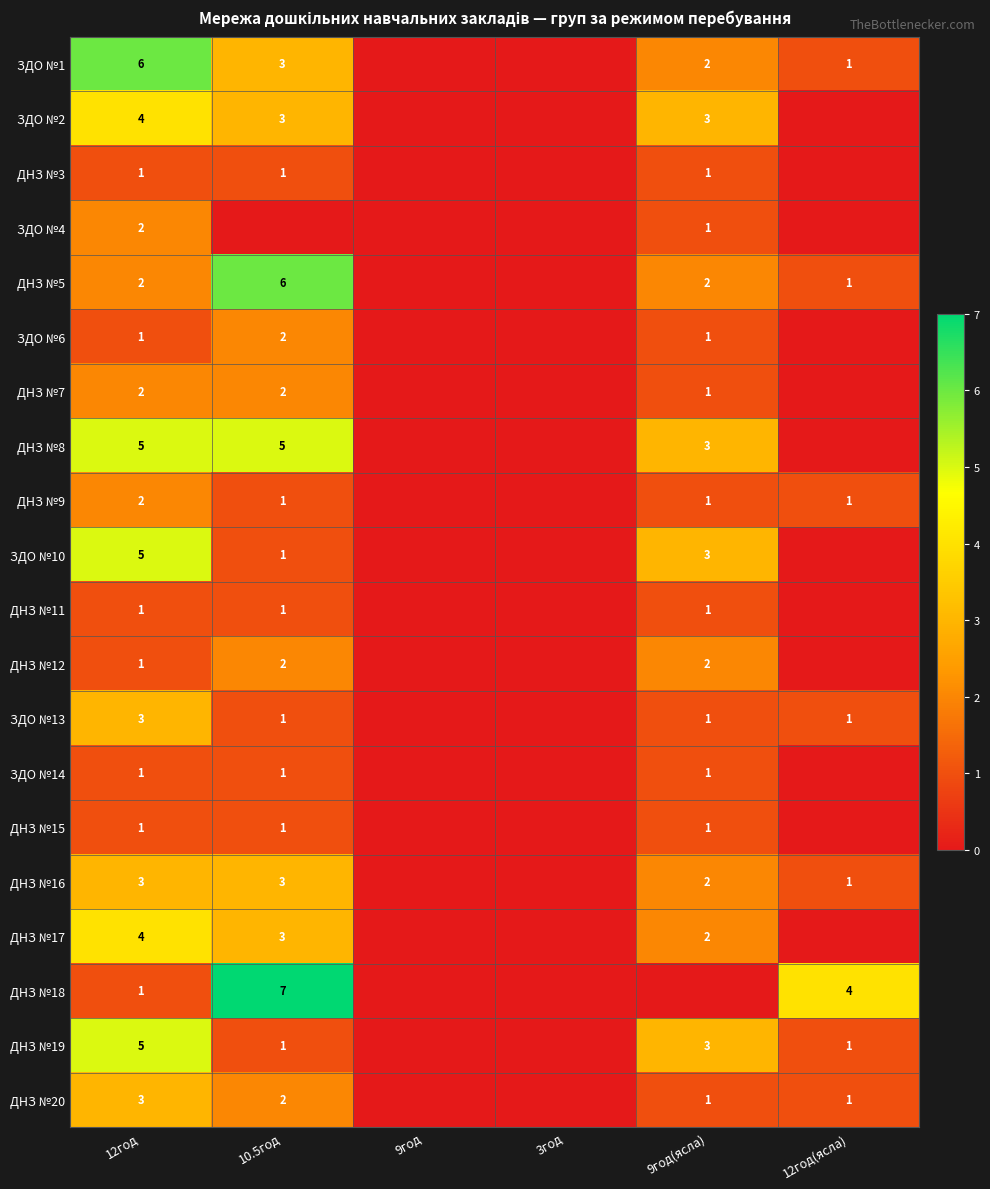

The value of ДНЗ №9 at 12год is 3. True or false?

False